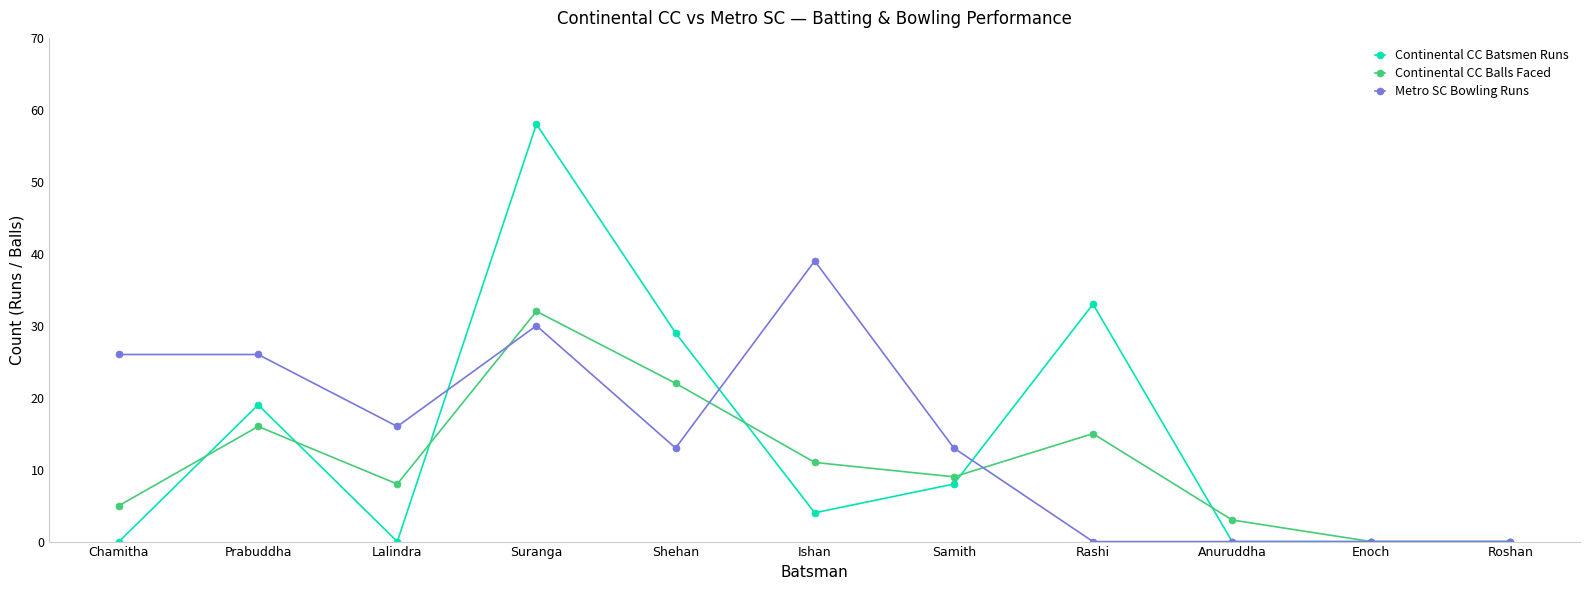

Where is the first local maximum for Continental CC Batsmen Runs?

Prabuddha